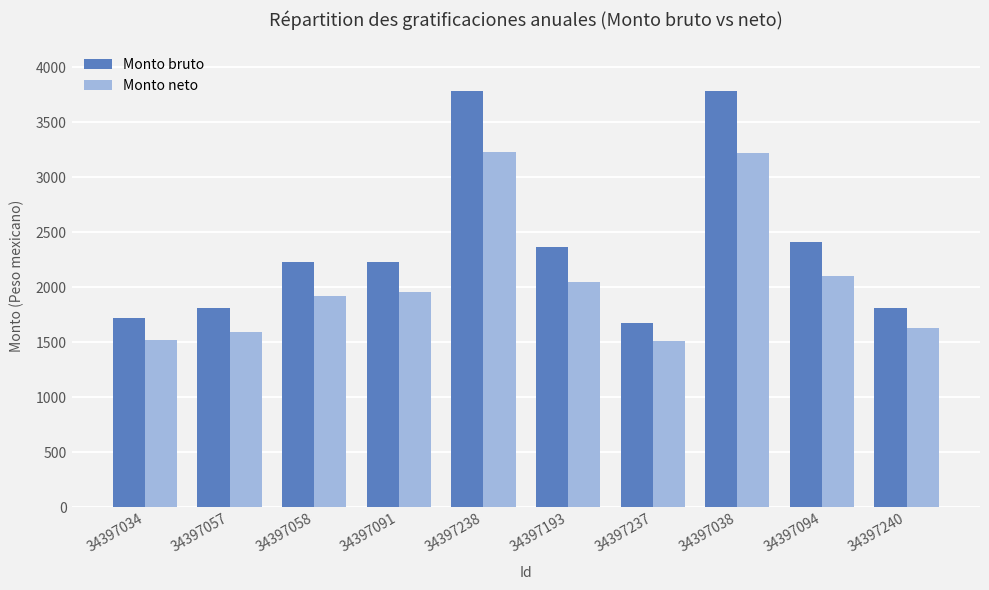

Which series has the largest total across all categories?

Monto bruto